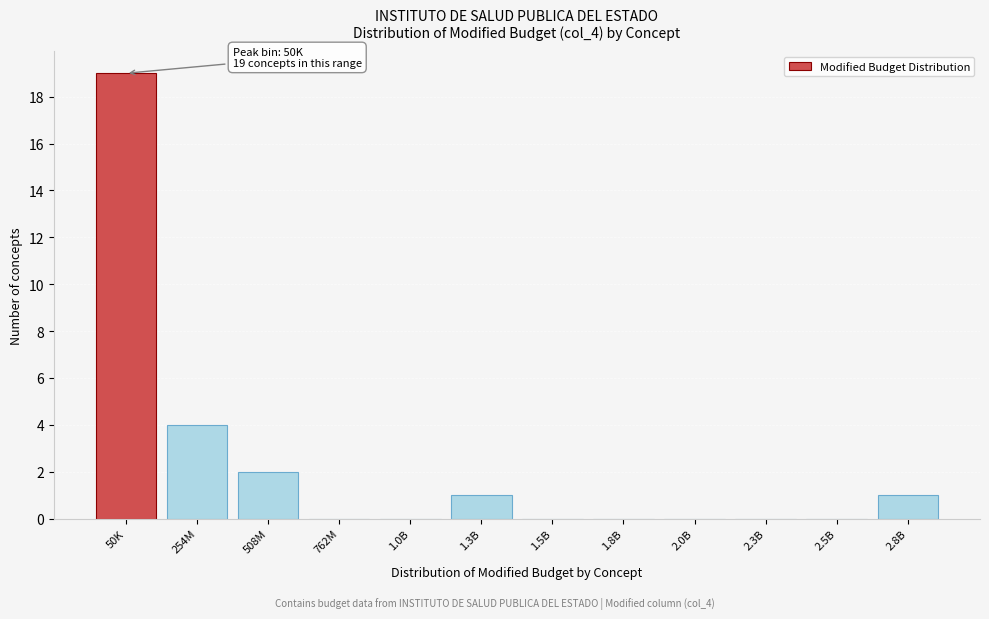

Reading left to right, extract all data points from this chart.

50K=19	254M=4	508M=2	762M=0	1.0B=0	1.3B=1	1.5B=0	1.8B=0	2.0B=0	2.3B=0	2.5B=0	2.8B=1